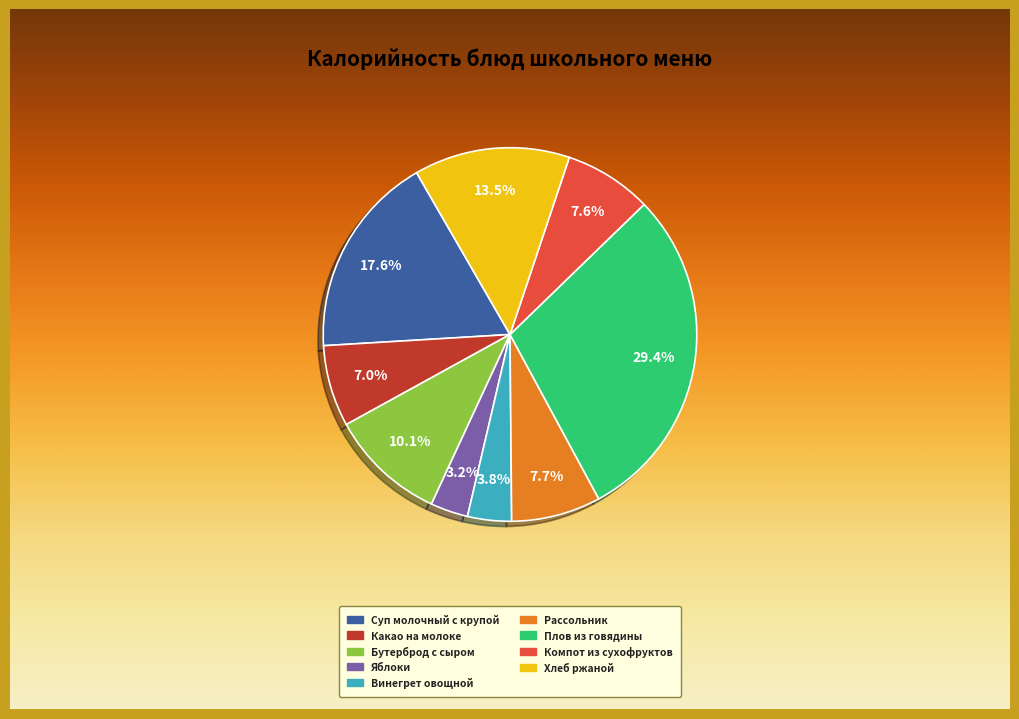

Which category has the biggest portion of the pie?

Плов из говядины